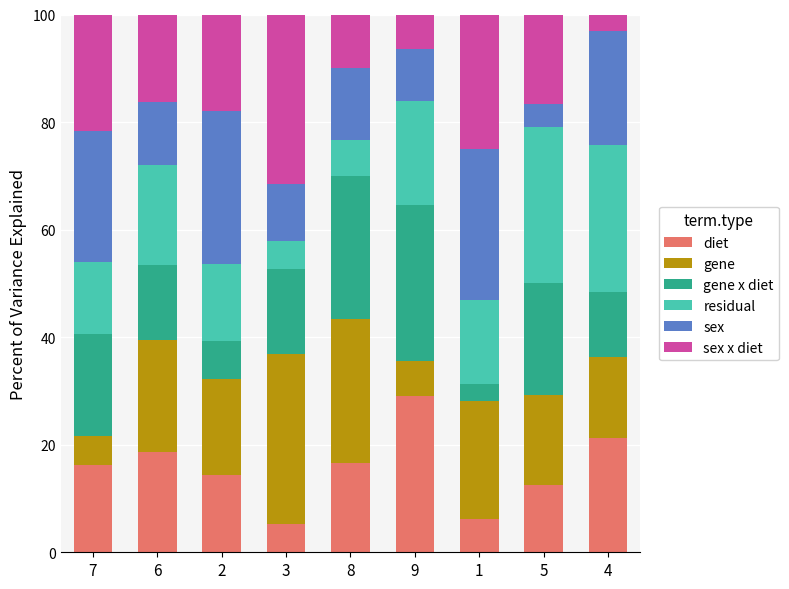

What is the total value across all series at 4?

100.0